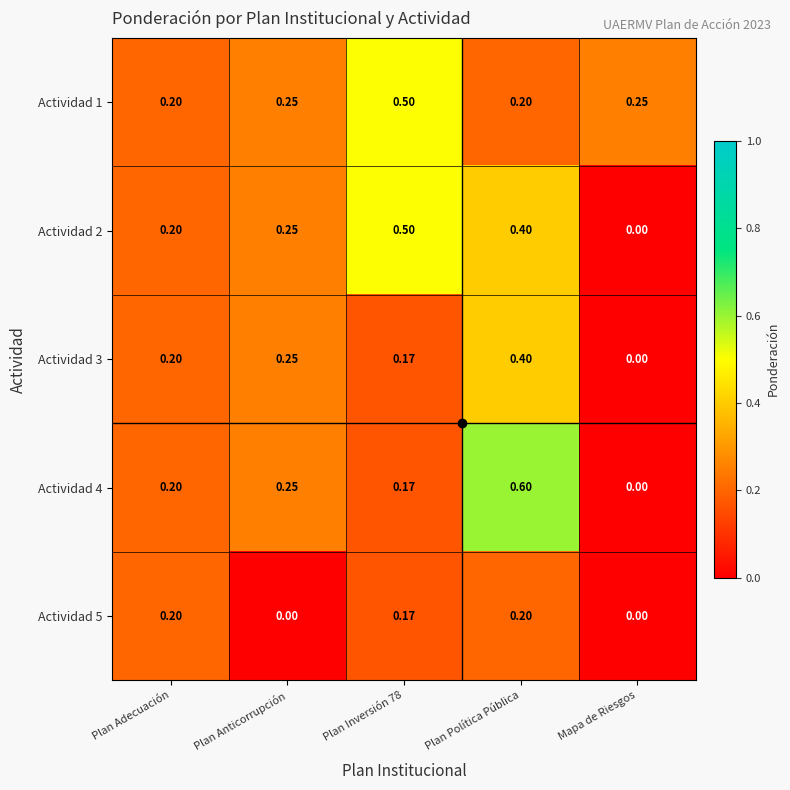

At which category is the sum across all series the highest?

Plan Política Pública